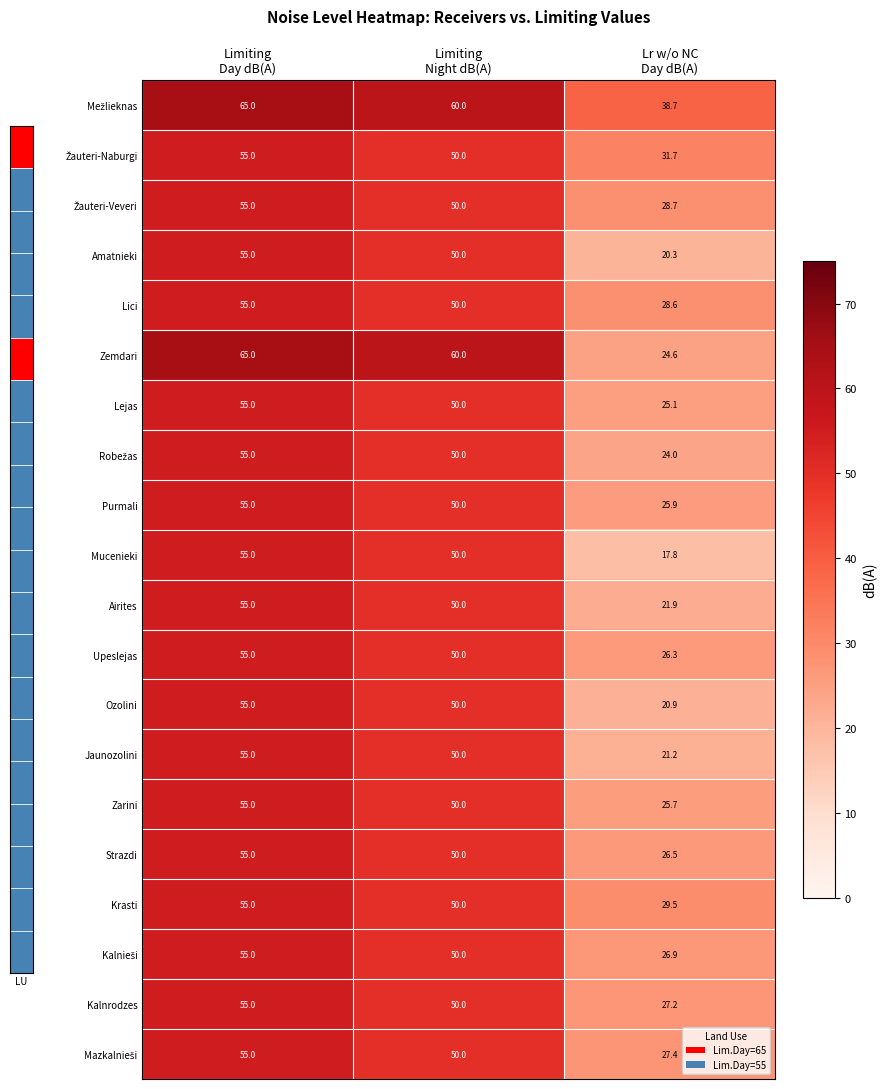

Count the number of data series in this chart.

20